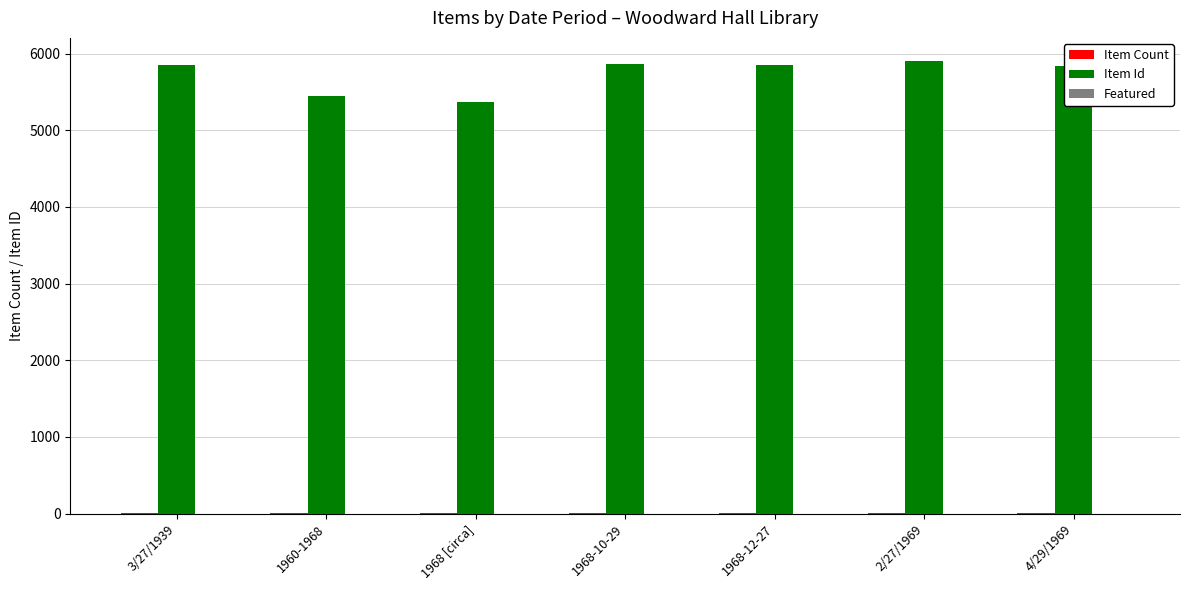

What is the maximum value shown in the chart?

5911